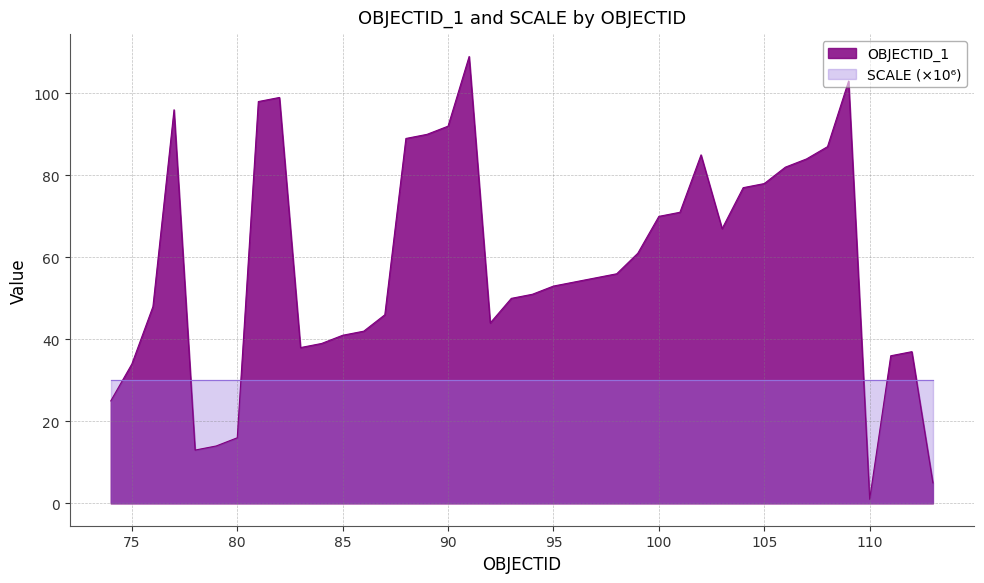

How many lines are shown in the chart?

2